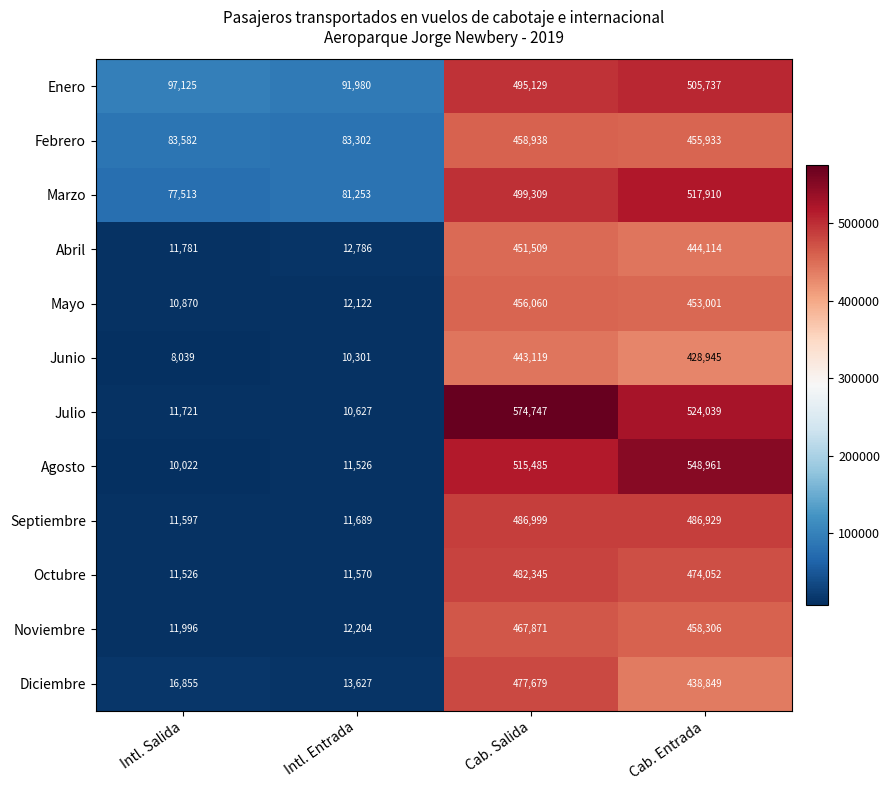

What is the approximate value of Diciembre at Cab. Entrada, to the nearest 100?

438800